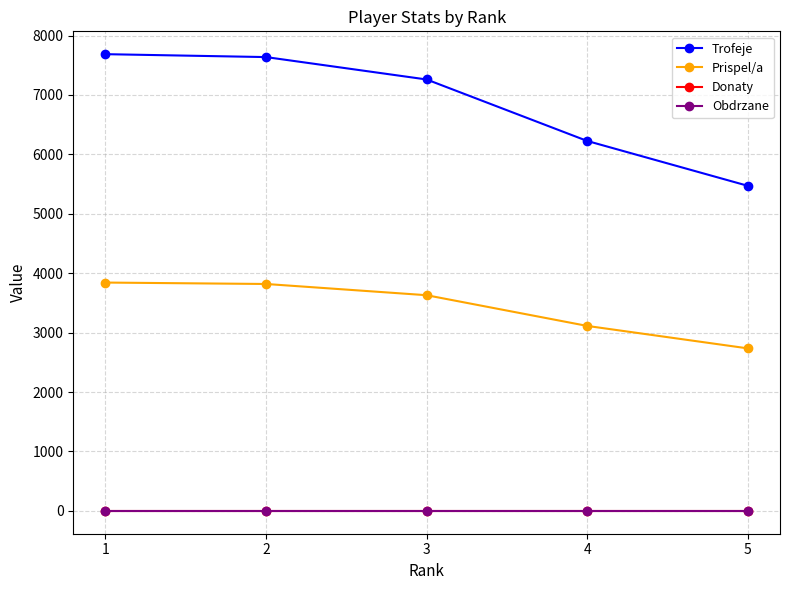

Does the chart have visible grid lines?

Yes